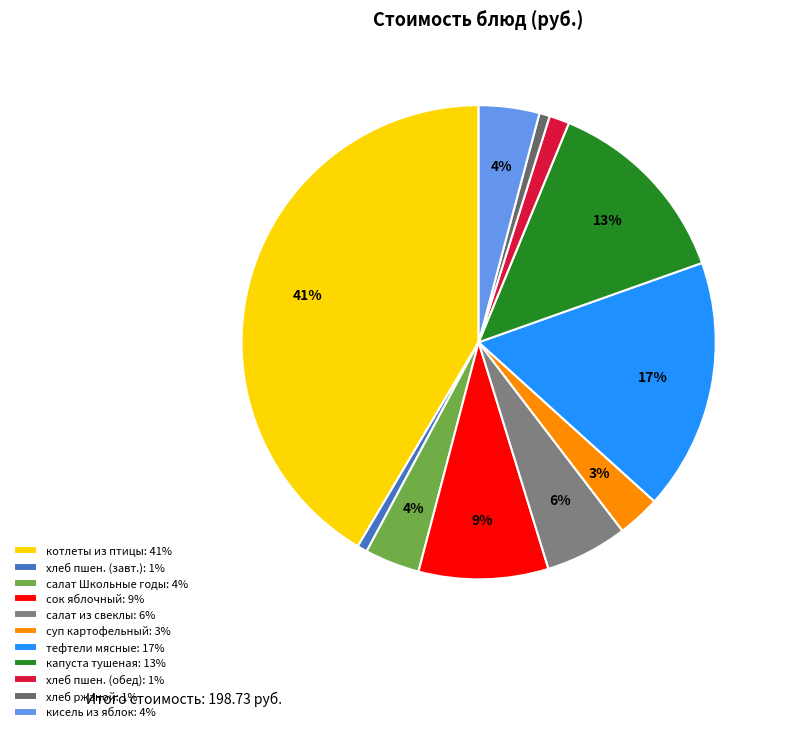

Count the number of slices in the pie.

11